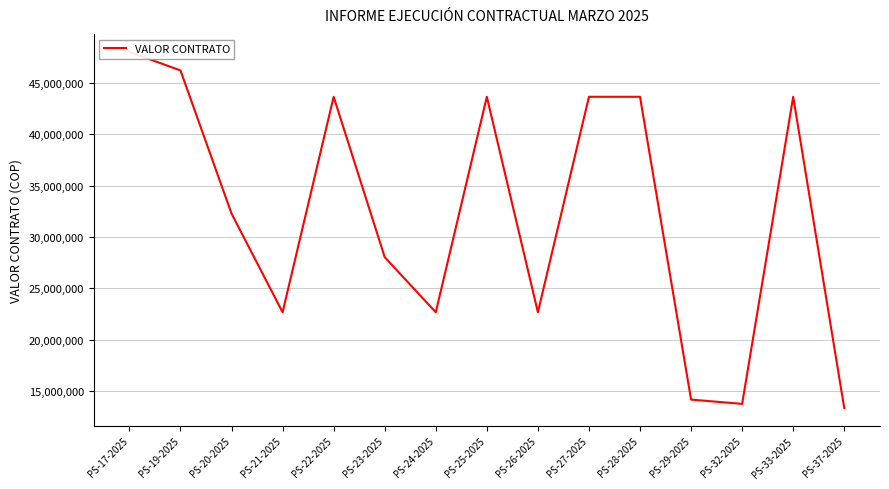

What is the change in value from PS-19-2025 to PS-23-2025?

-18171000